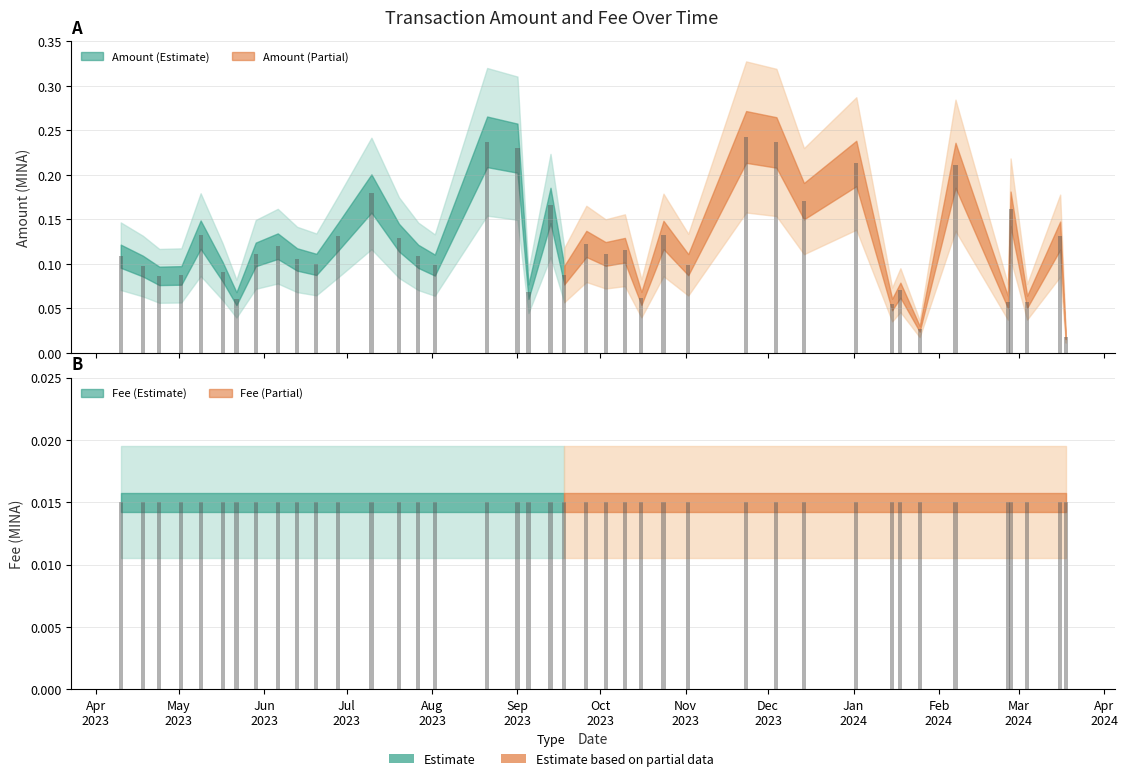

Rank the categories by value from highest to lowest.

2023-11-23, 2023-08-21, 2023-12-04, 2023-09-01, 2024-01-02, 2024-02-07, 2023-07-10, 2023-12-14, 2023-09-13, 2024-02-27, 2023-05-09, 2023-10-24, 2024-03-16, 2023-06-28, 2023-07-20, 2023-09-26, 2023-06-06, 2023-10-10, 2023-10-03, 2023-05-29, 2023-04-10, 2023-07-27, 2023-06-13, 2023-06-20, 2023-11-02, 2023-08-02, 2023-04-18, 2023-05-17, 2023-09-18, 2023-05-02, 2023-04-24, 2024-01-18, 2023-09-05, 2023-10-16, 2023-05-22, 2024-03-04, 2024-02-26, 2024-01-15, 2024-01-25, 2024-03-18